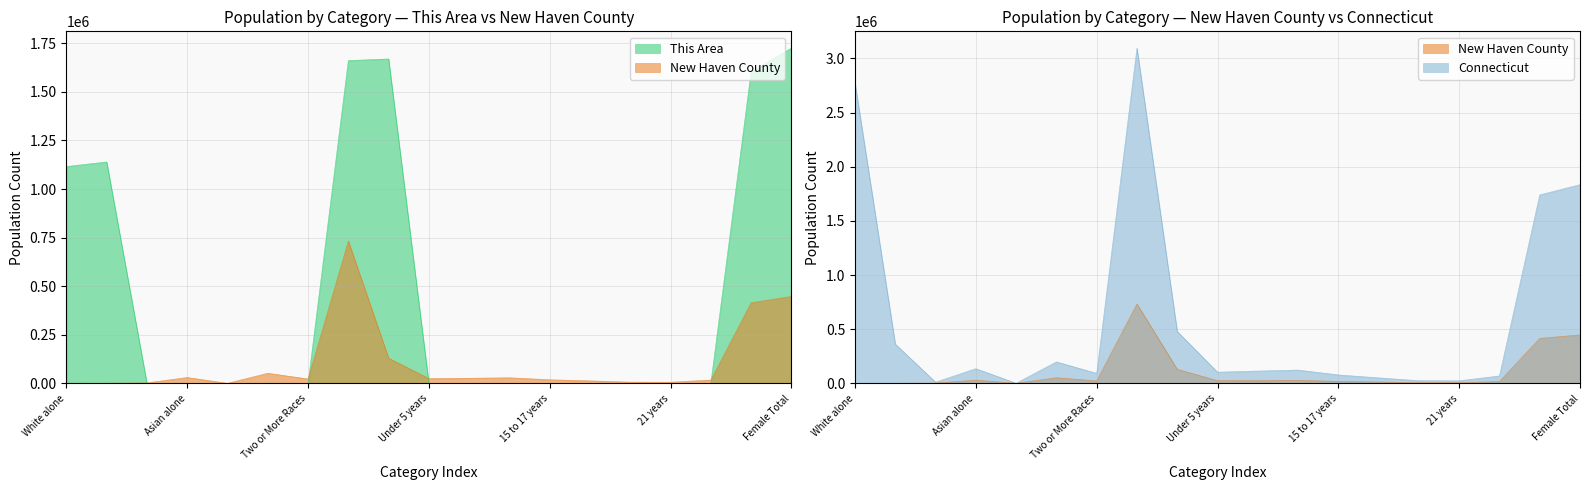

Is it true that New Haven County equals 1339 at 21 years?

False